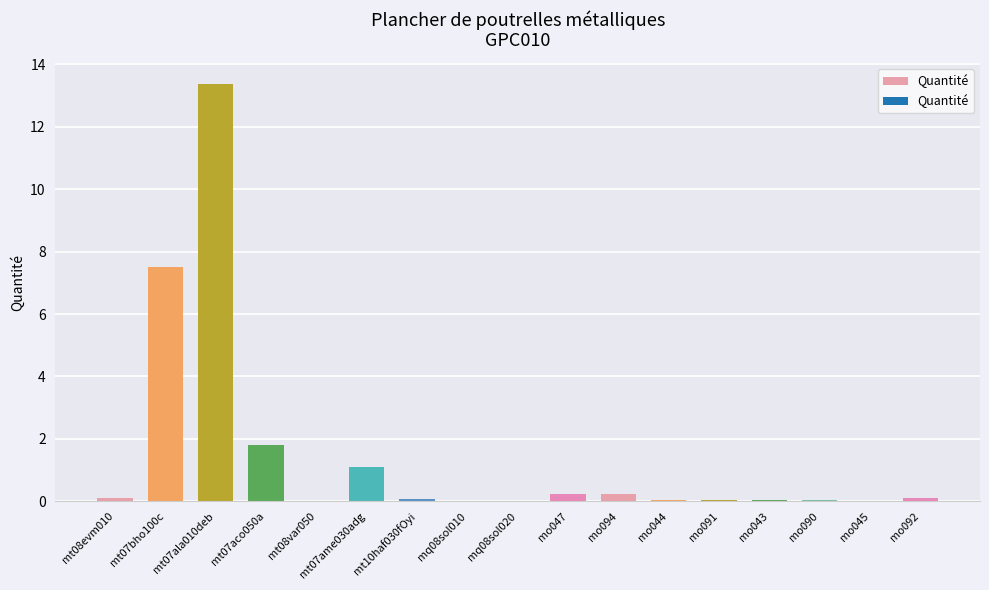

How many data points does each series have?

17